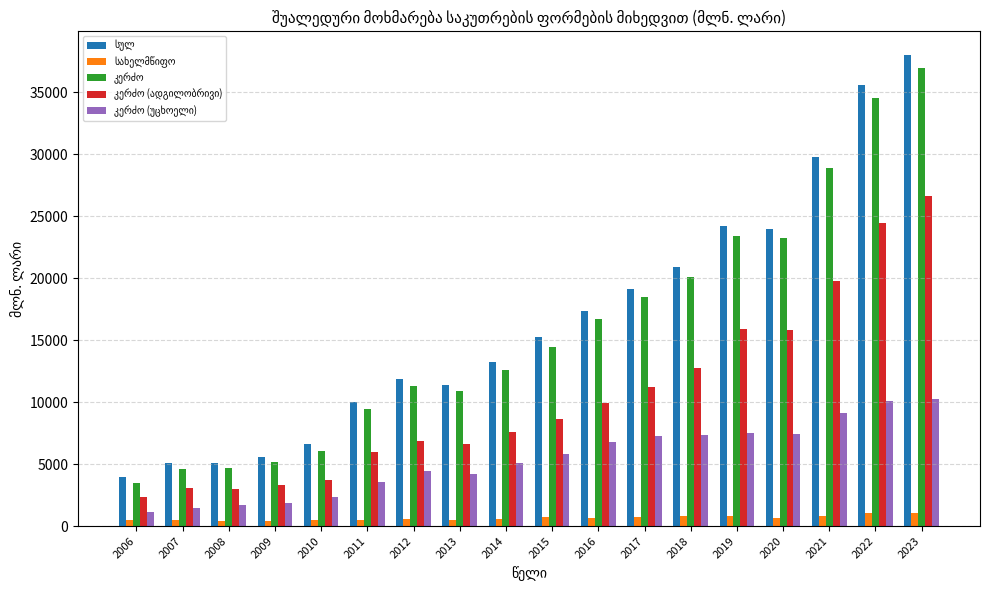

What is the maximum value shown in the chart?

38030.5